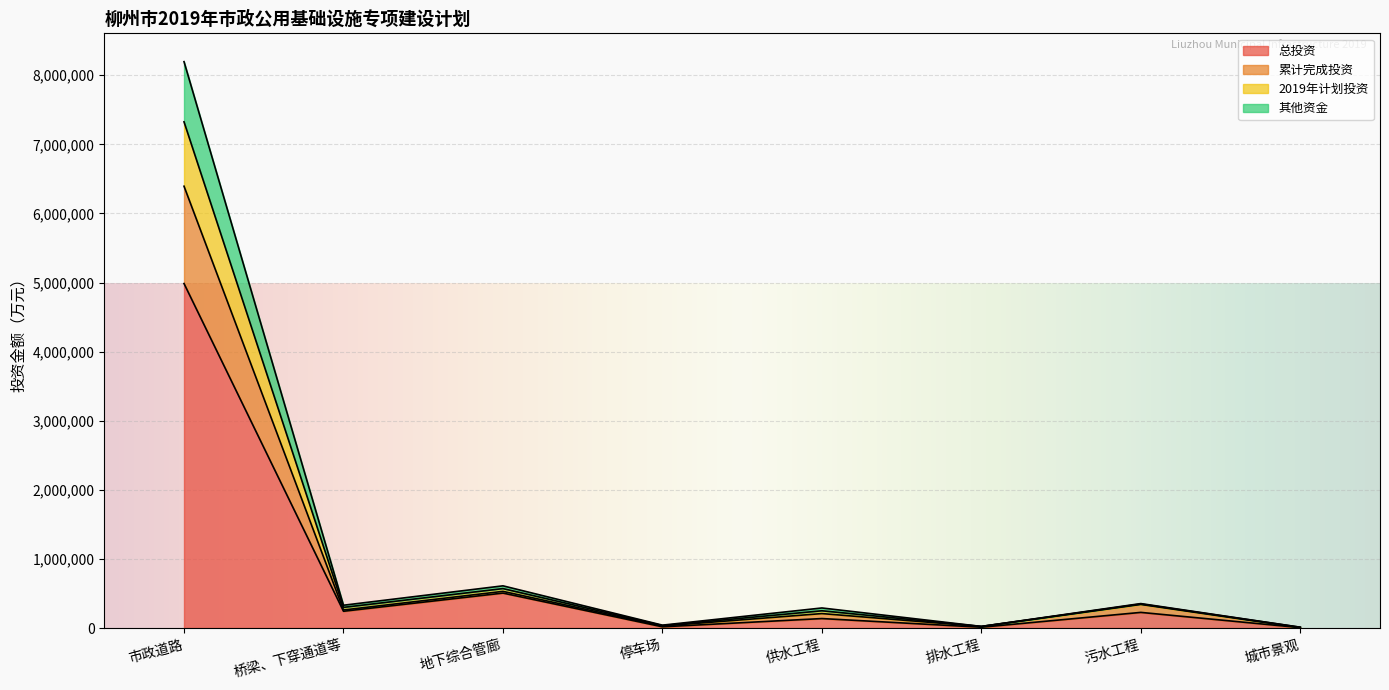

Is it true that 累计完成投资 equals 3775411.8 at 市政道路?

False